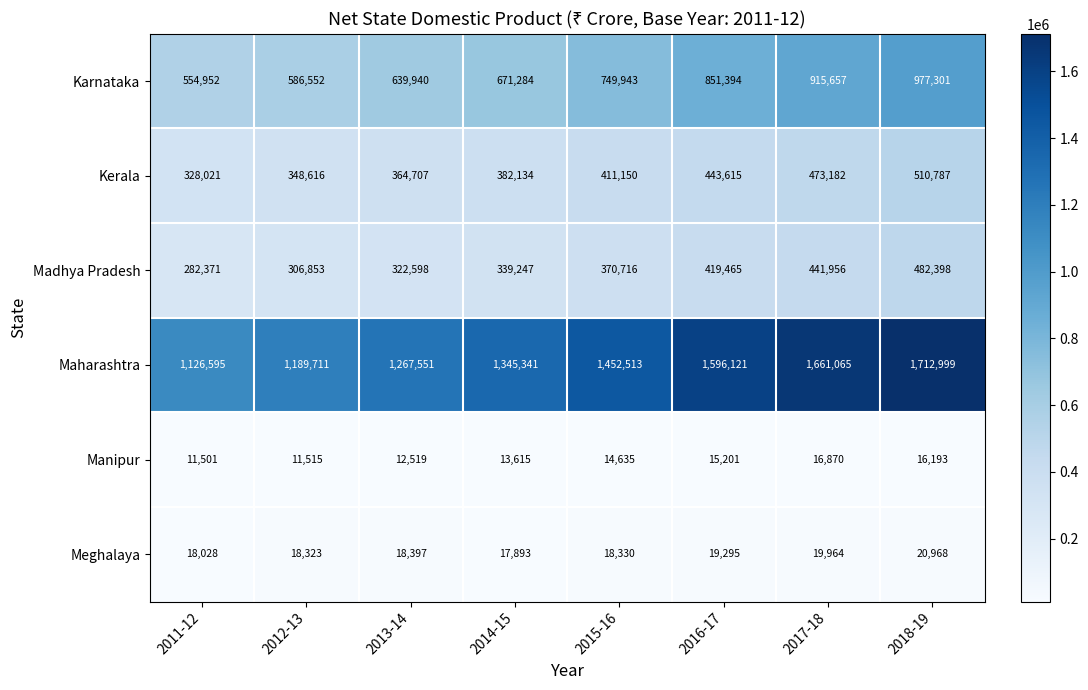

Count the number of data series in this chart.

6